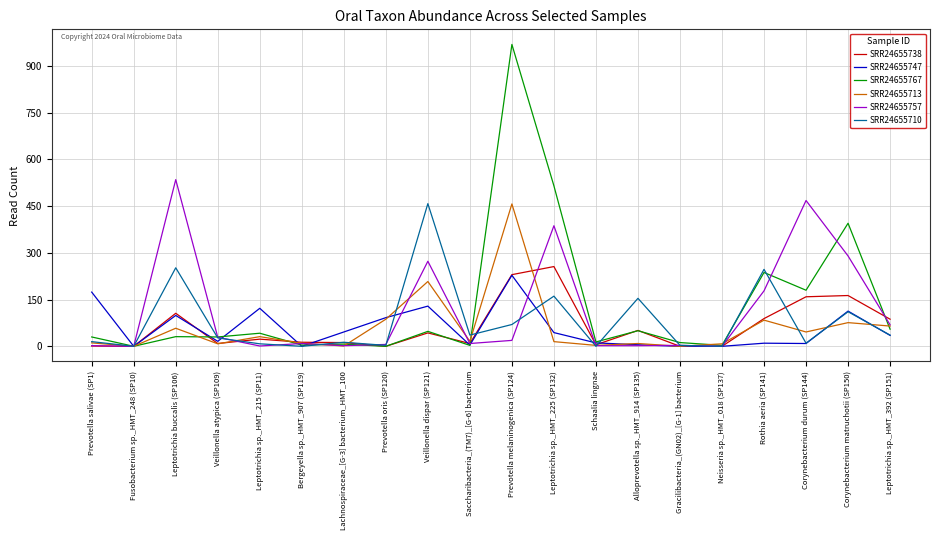

What is the sum of all SRR24655757 values?

2284